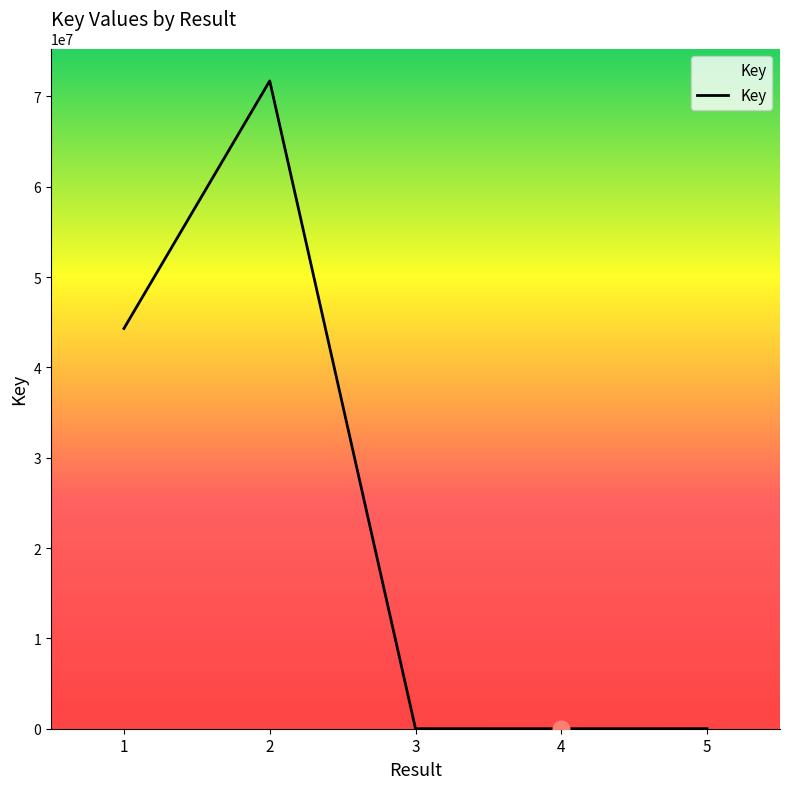

What is the average value?

23206423